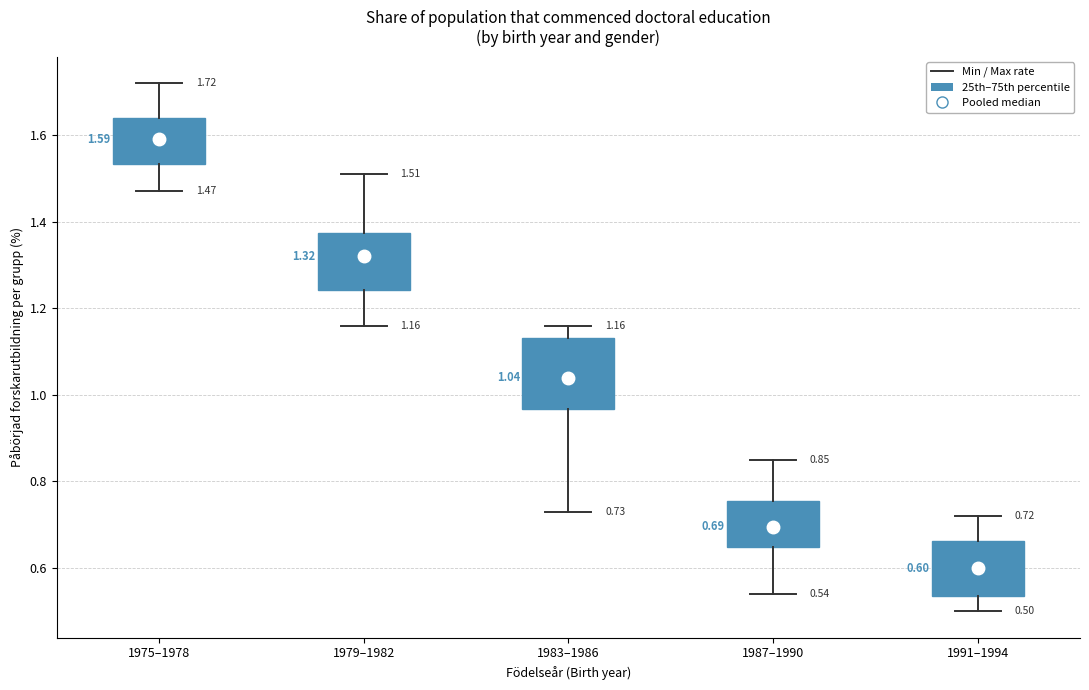

Which box's median line is the lowest?

1991–1994